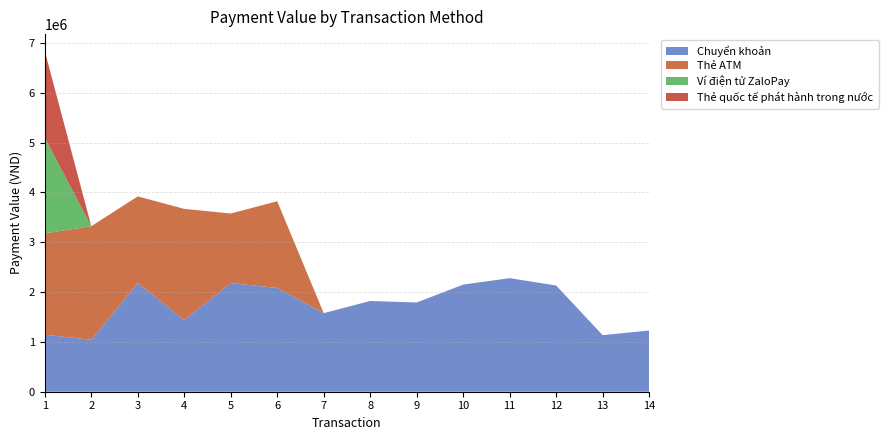

Reading right to left, extract all data points from this chart.

Chuyển khoản: 14=1229000	13=1136000	12=2133000	11=2280000	10=2151000	9=1791000	8=1822000	7=1578000	6=2084000	5=2182000	4=1440000	3=2182000	2=1043000	1=1145000
Thẻ ATM: 14=0	13=0	12=0	11=0	10=0	9=0	8=0	7=0	6=1740000	5=1396000	4=2231000	3=1740000	2=2280000	1=2035000
Ví điện tử ZaloPay: 14=0	13=0	12=0	11=0	10=0	9=0	8=0	7=0	6=0	5=0	4=0	3=0	2=0	1=1920000
Thẻ quốc tế phát hành trong nước: 14=0	13=0	12=0	11=0	10=0	9=0	8=0	7=0	6=0	5=0	4=0	3=0	2=0	1=1738000